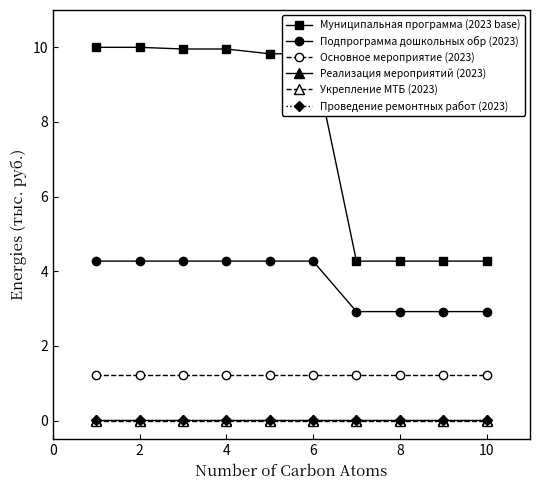

True or false: Подпрограмма дошкольных обр (2023) and Реализация мероприятий (2023) cross at least once.

False